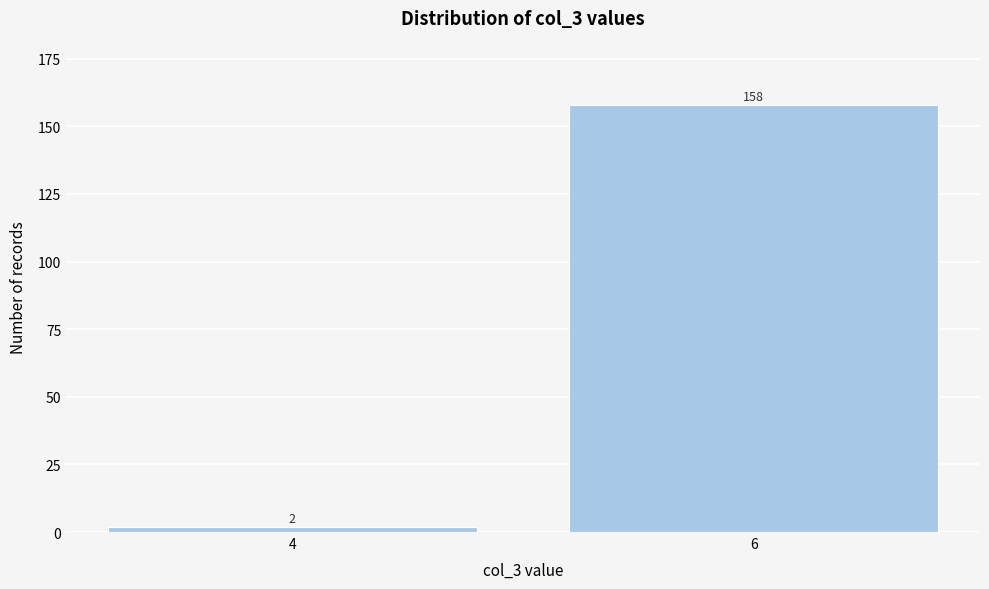

Reading left to right, extract all data points from this chart.

2	158